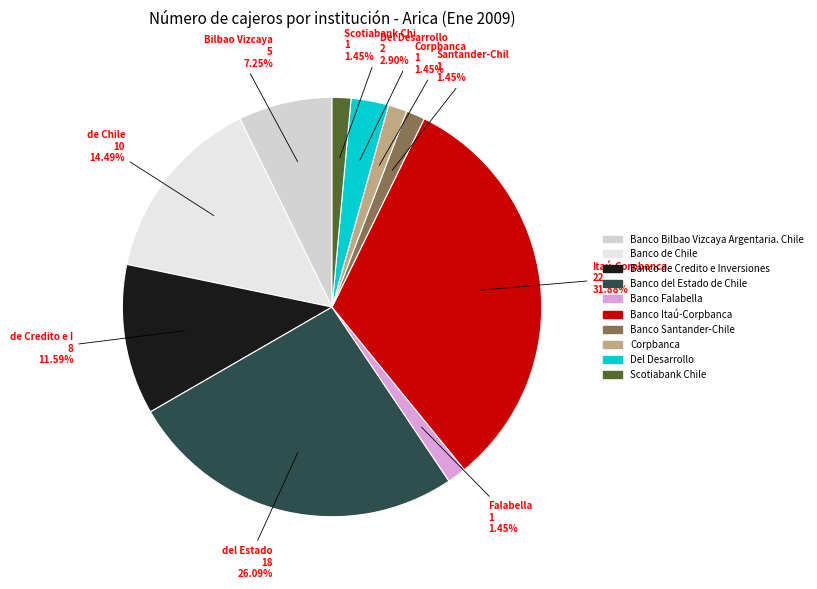

Is it true that Banco Santander-Chile is 1% of the pie?

True